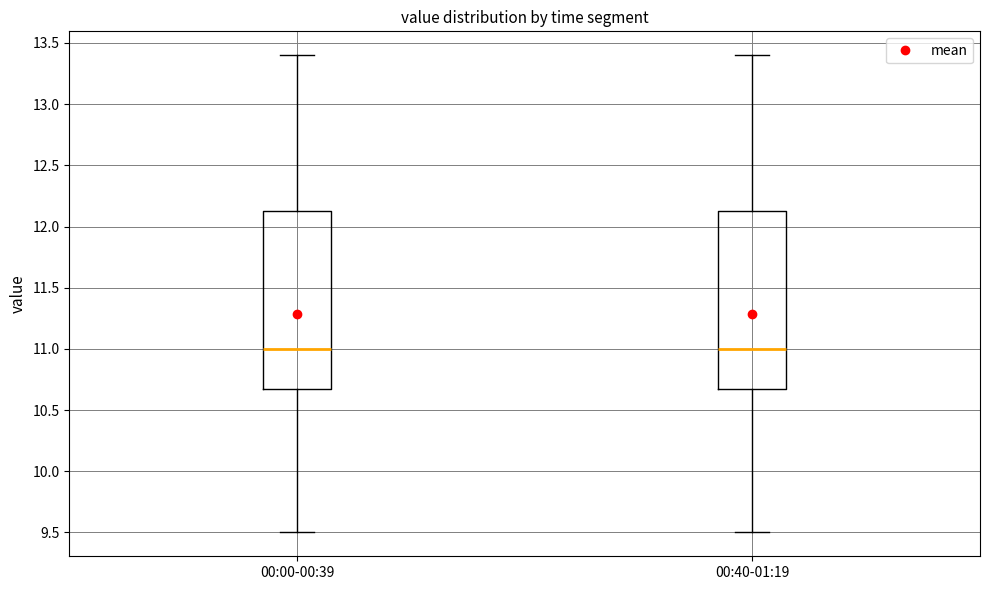

Reading left to right, transcribe this box plot: for each box, give where its median line is, the range the box spans, and where its two whiskers end, as read against the y-axis. The values are not printed on the chart, so give them approximately, as read against the axis.

00:00-00:39: median 11.00, box 10.70 to 12.15, whiskers 9.50 to 13.40
00:40-01:19: median 11.00, box 10.70 to 12.15, whiskers 9.50 to 13.40